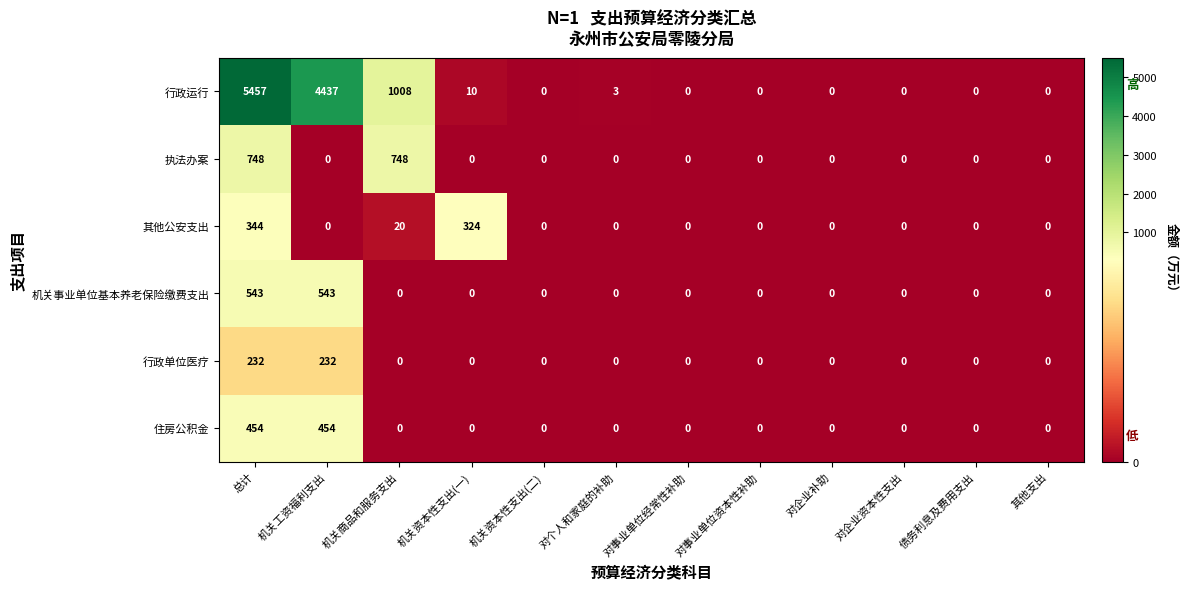

What is the highest value of the 机关事业单位基本养老保险缴费支出 series?

543